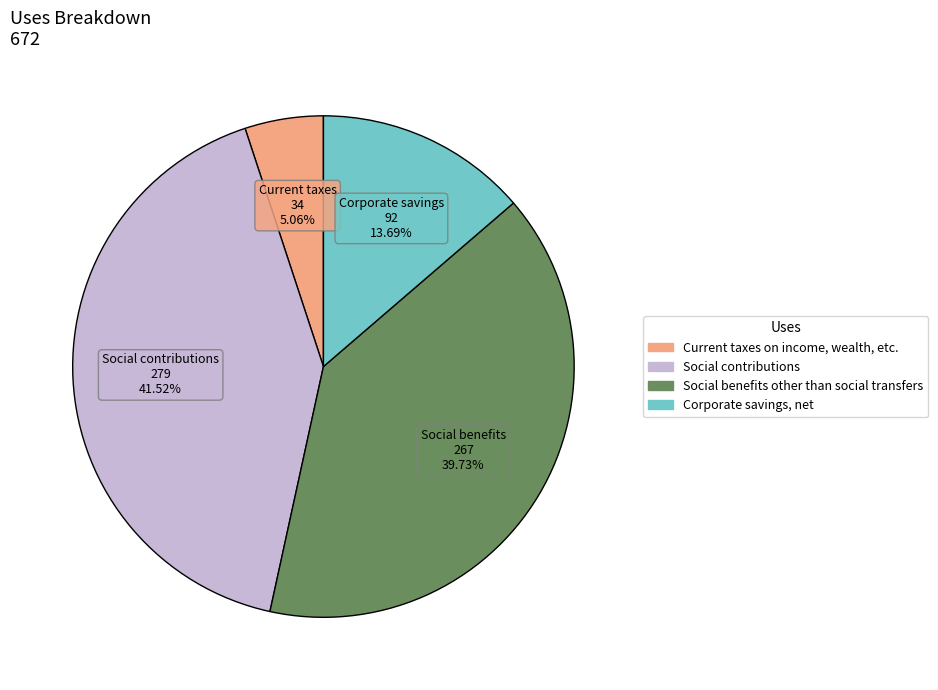

How many segments does this pie chart have?

4